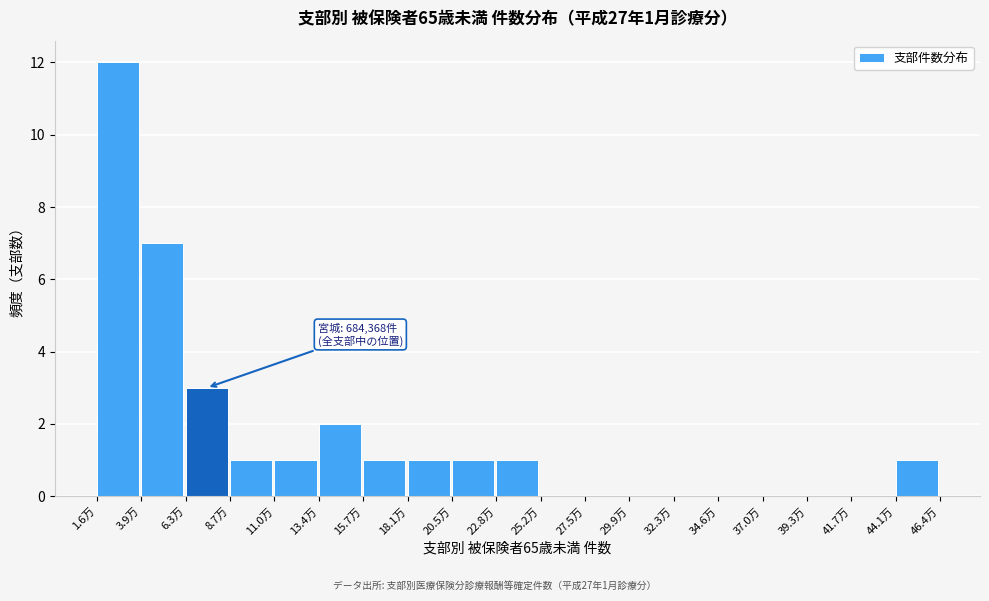

Reading right to left, transcribe all the data shown in this chart.

44.1万=1	41.7万=0	39.3万=0	37.0万=0	34.6万=0	32.3万=0	29.9万=0	27.5万=0	25.2万=0	22.8万=1	20.5万=1	18.1万=1	15.7万=1	13.4万=2	11.0万=1	8.7万=1	6.3万=3	3.9万=7	1.6万=12